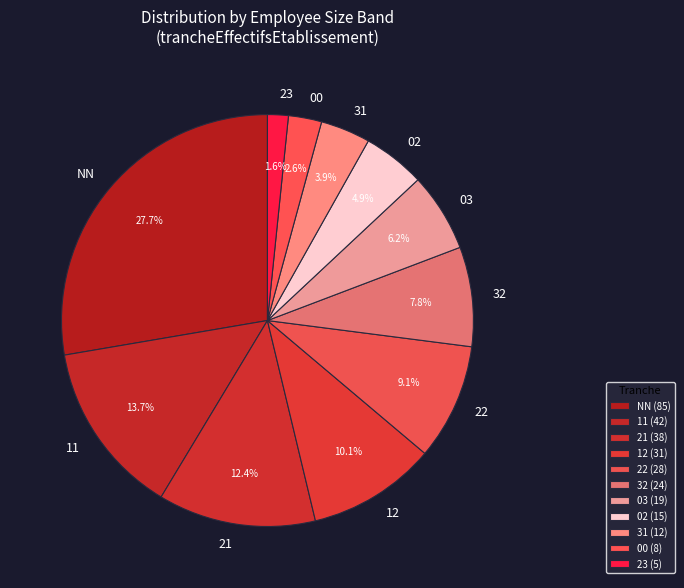

How much of the chart is everything except 32?

92.2%